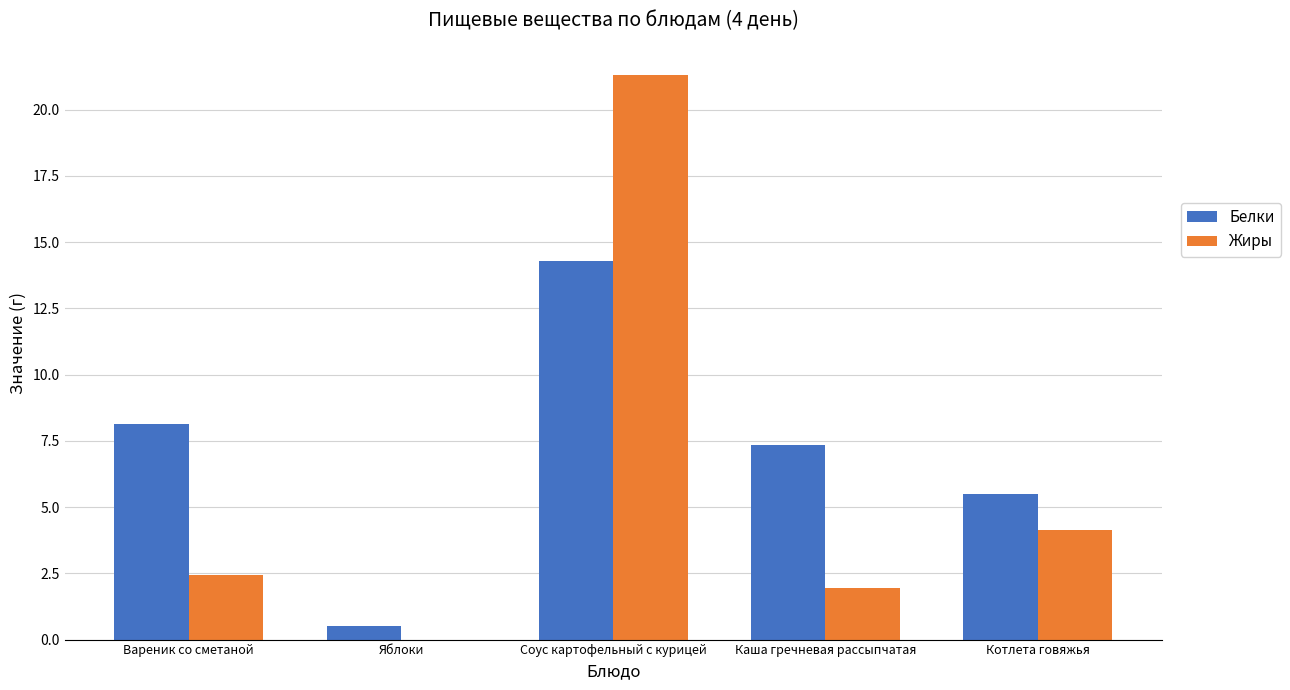

What is the sum of the Белки values at Котлета говяжья and Вареник со сметаной?

13.6